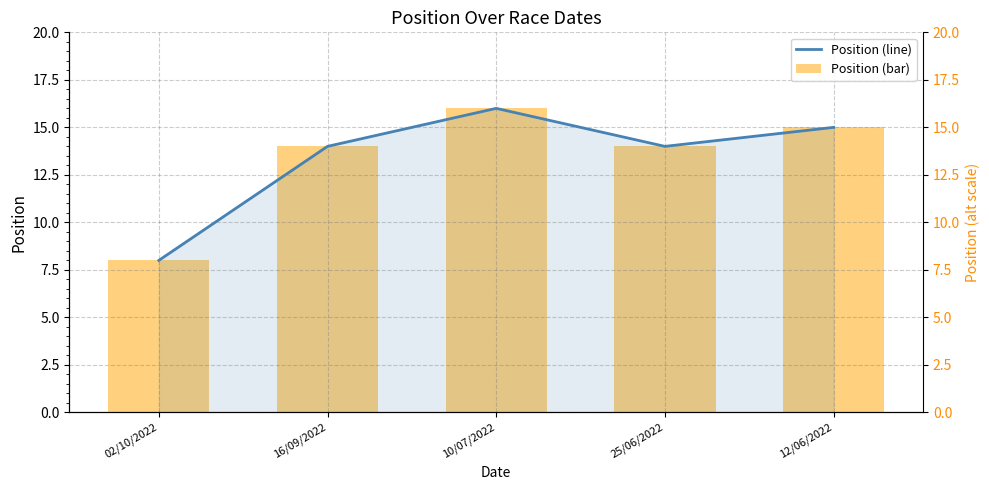

What is the label of the 3rd bar from the left?

10/07/2022